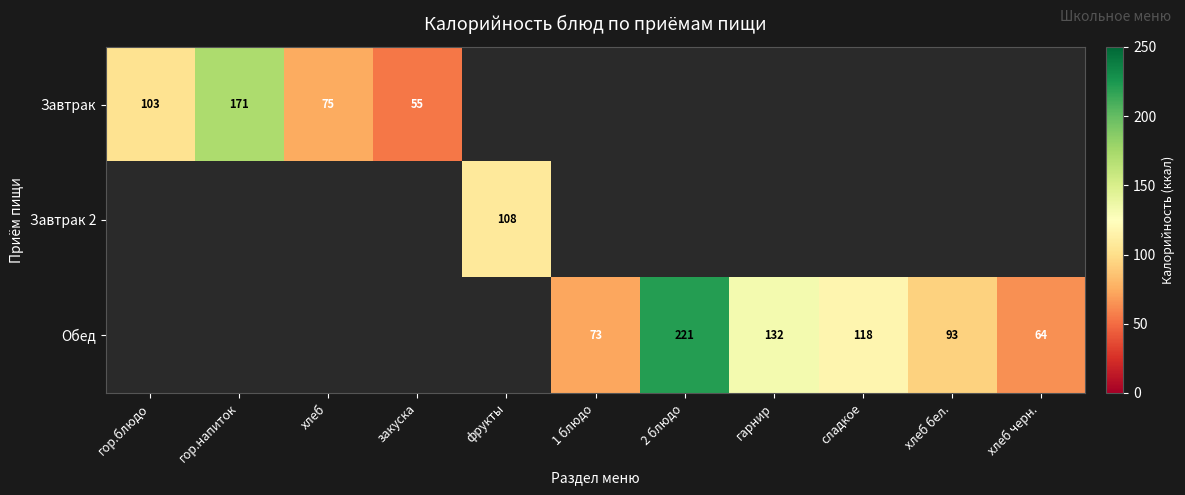

The Обед series shows 148.0 at хлеб бел.. True or false?

False